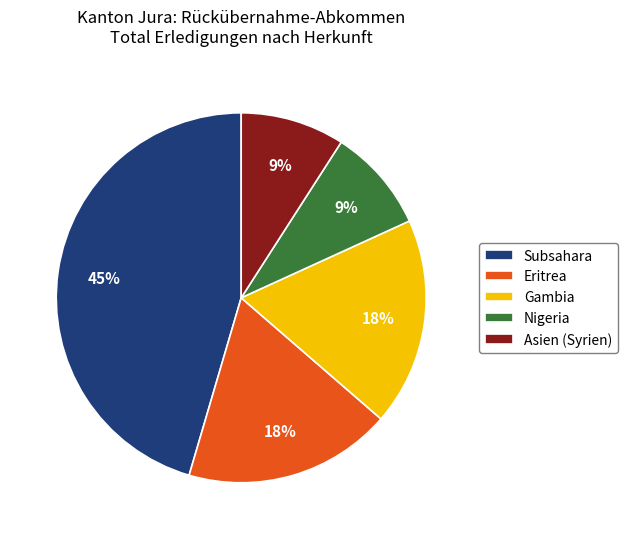

To the nearest percent, what percentage of the pie is Gambia?

18%